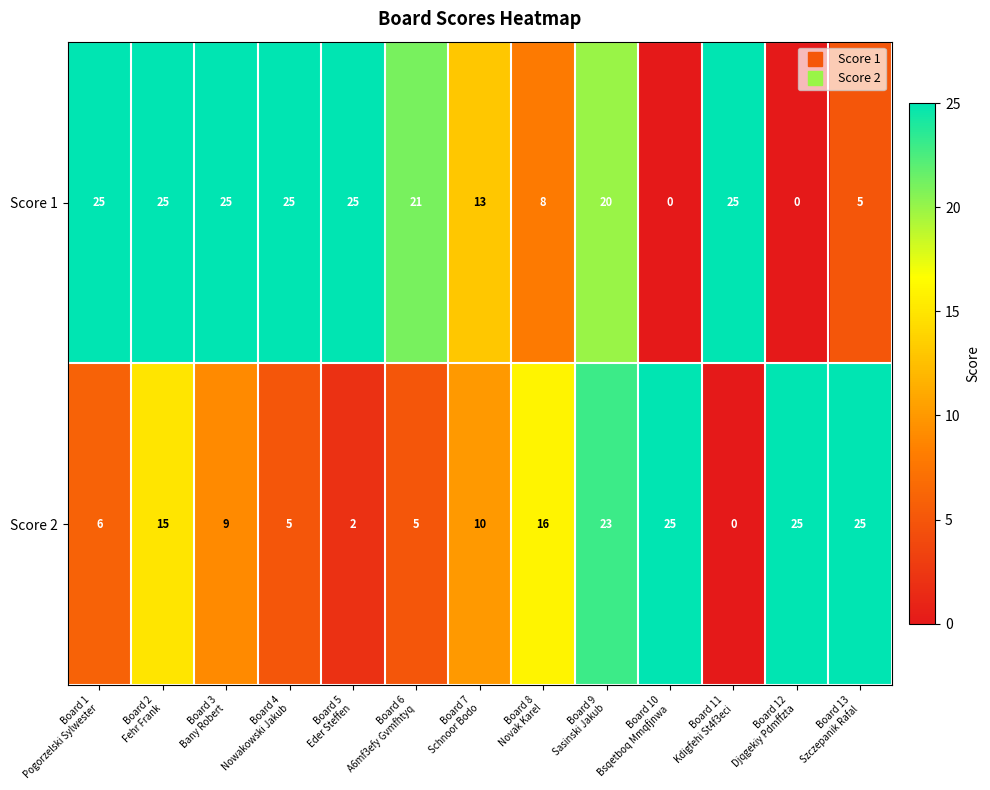

What is the maximum value shown in the chart?

25